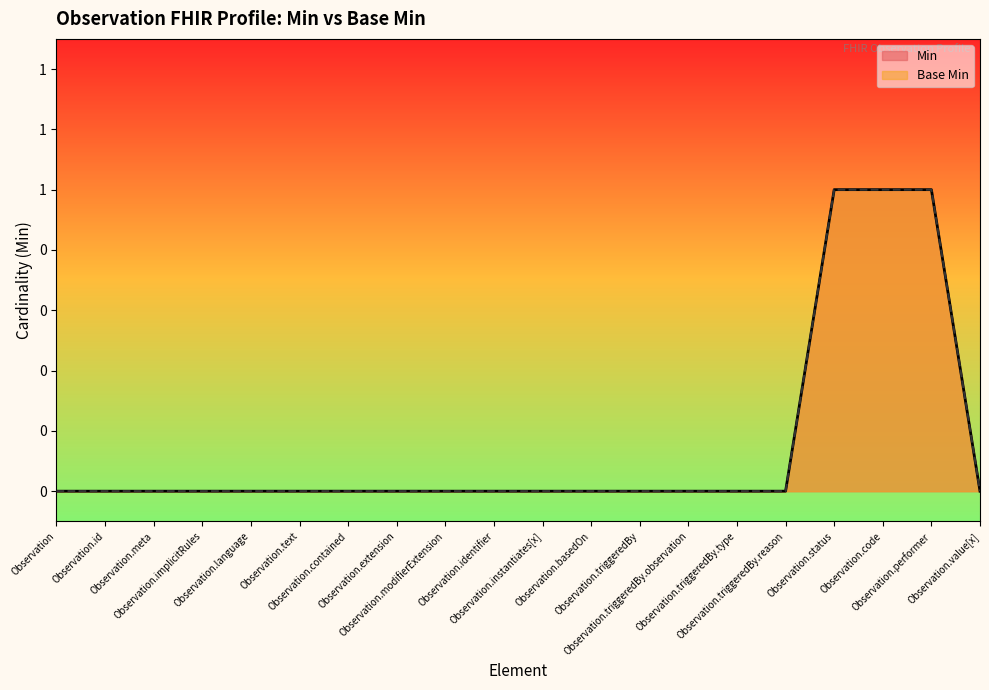

Does the chart have visible grid lines?

No